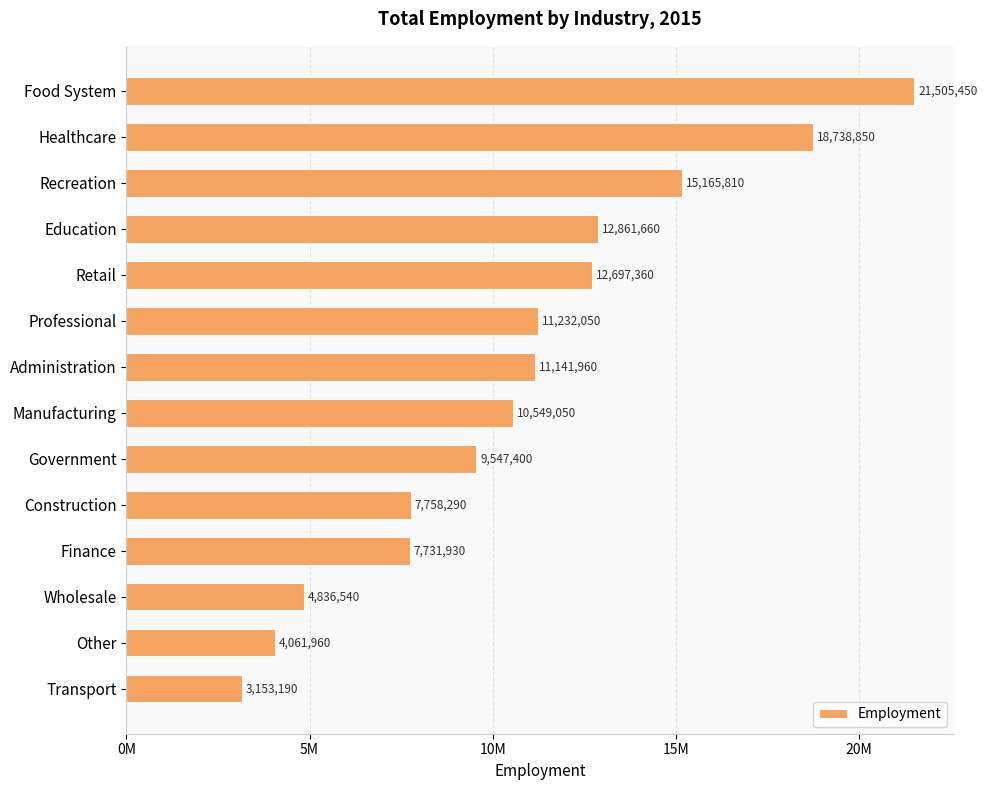

List the labels in order of value, largest first.

Food System, Healthcare, Recreation, Education, Retail, Professional, Administration, Manufacturing, Government, Construction, Finance, Wholesale, Other, Transport